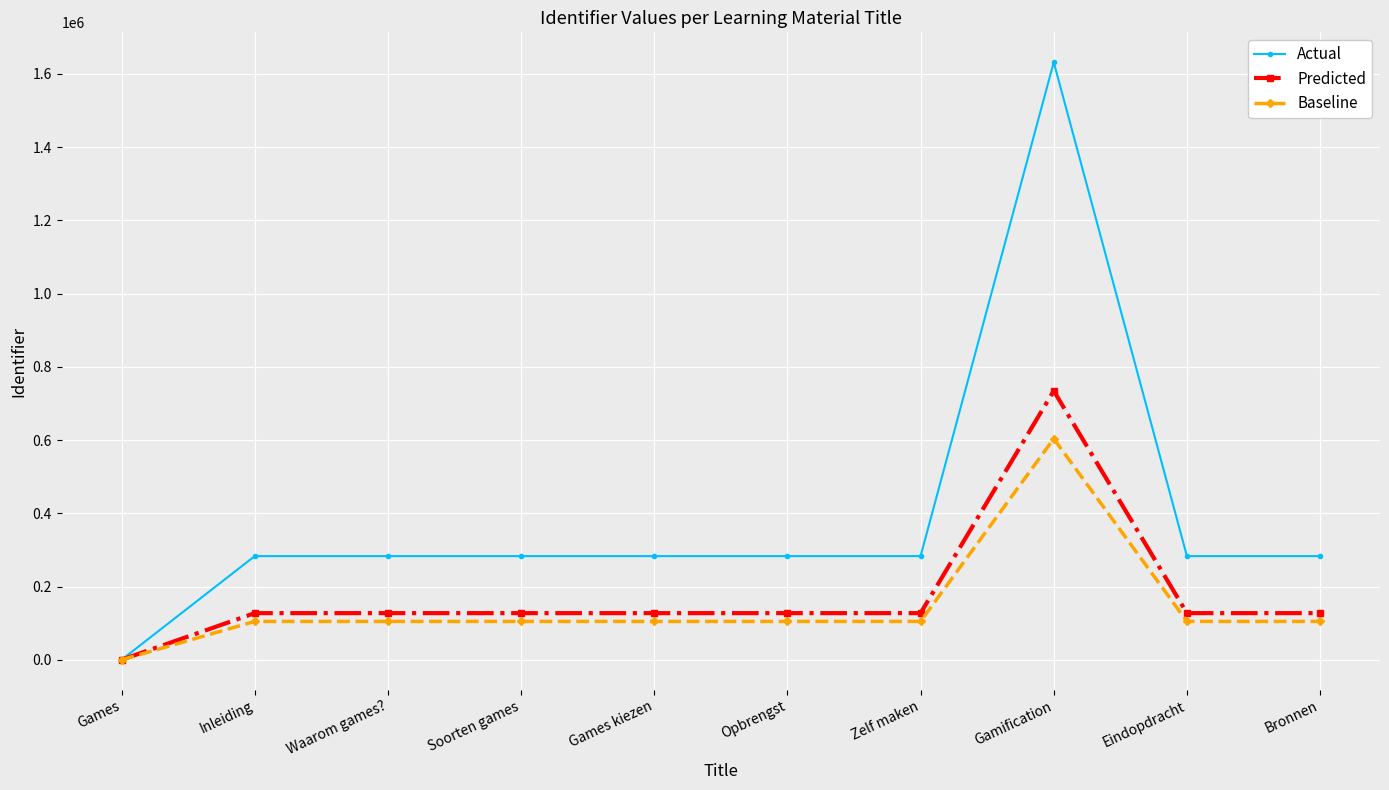

Which series has the largest total across all categories?

Actual